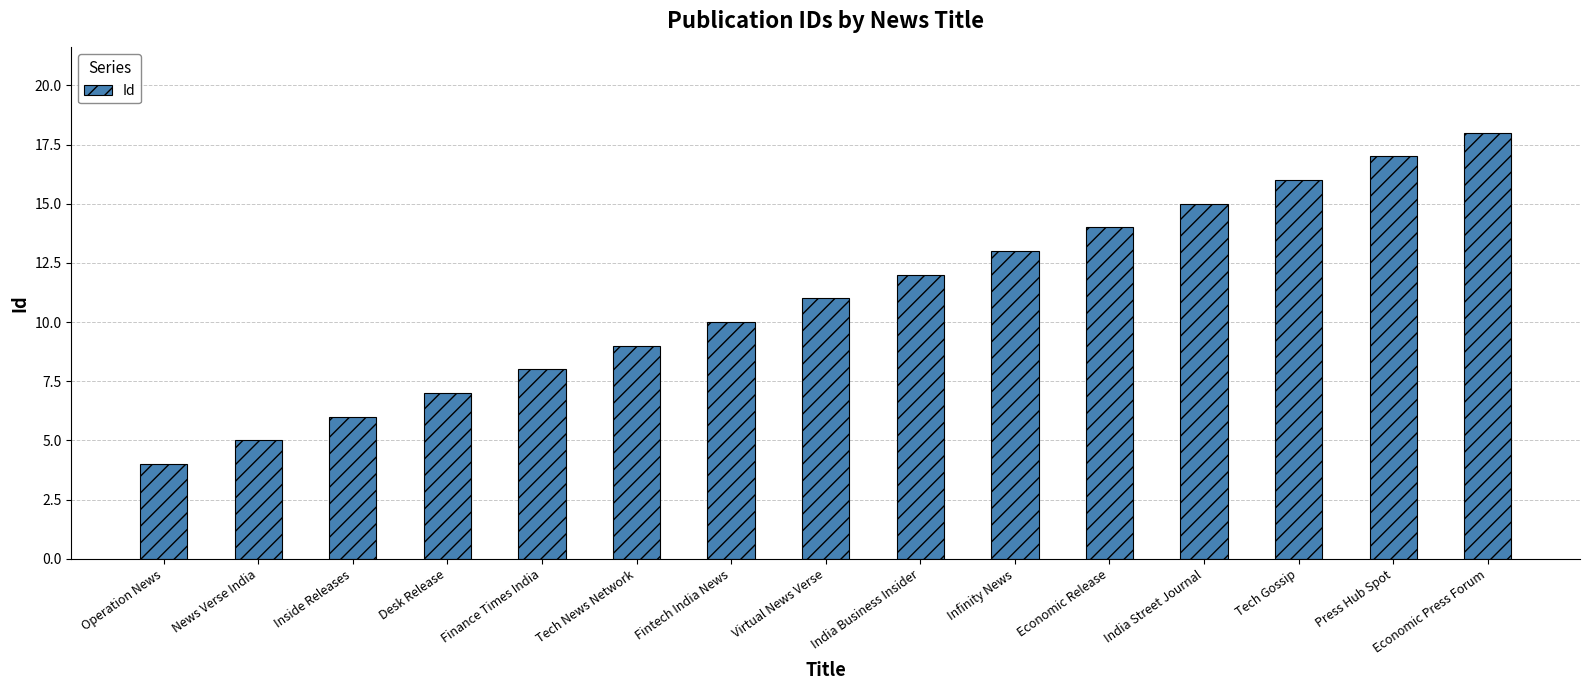

Rank the categories by value from lowest to highest.

Operation News, News Verse India, Inside Releases, Desk Release, Finance Times India, Tech News Network, Fintech India News, Virtual News Verse, India Business Insider, Infinity News, Economic Release, India Street Journal, Tech Gossip, Press Hub Spot, Economic Press Forum